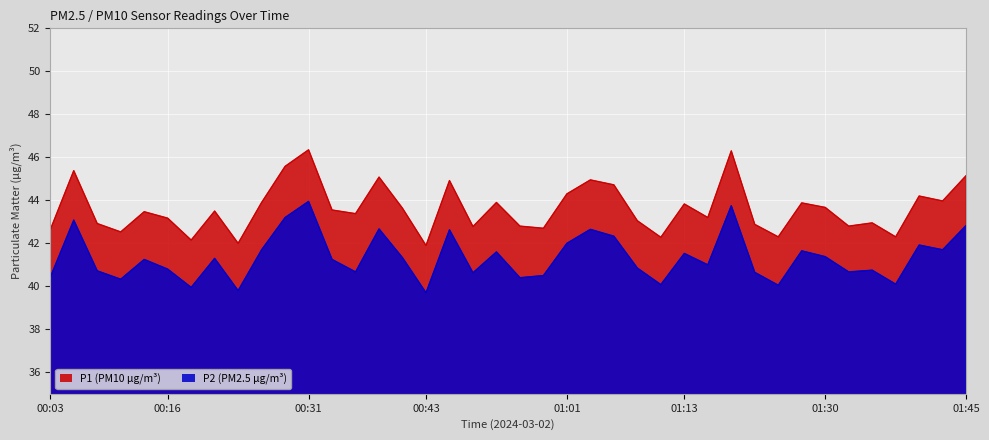

The P2 series shows 57.7 at 00:21. True or false?

False